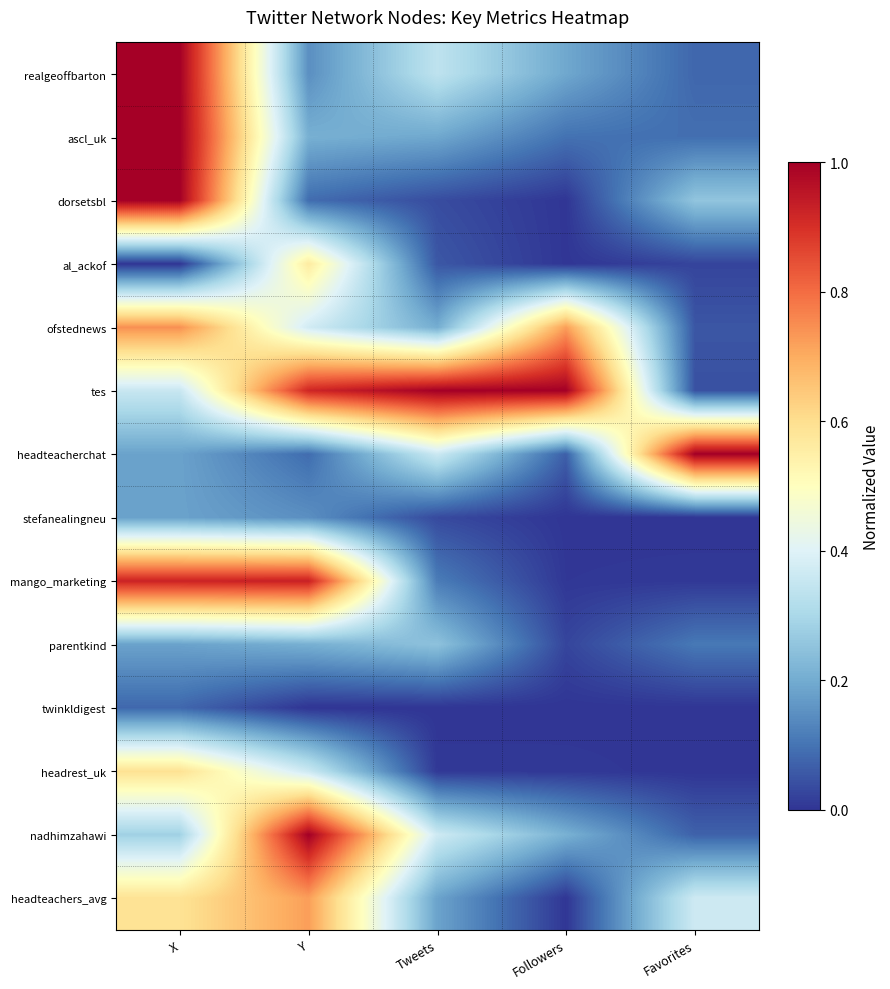

Reading left to right, transcribe all the data shown in this chart.

realgeoffbarton: X=1.0	Y=0.1	Tweets=0.3	Followers=0.2	Favorites=0.1
ascl_uk: X=1.0	Y=0.2	Tweets=0.2	Followers=0.1	Favorites=0.1
dorsetsbl: X=1.0	Y=0.1	Tweets=0.0	Followers=0.0	Favorites=0.3
al_ackof: X=0.0	Y=0.6	Tweets=0.1	Followers=0.0	Favorites=0.0
ofstednews: X=0.7	Y=0.4	Tweets=0.2	Followers=0.7	Favorites=0.1
tes: X=0.4	Y=0.9	Tweets=1.0	Followers=1.0	Favorites=0.0
headteacherchat: X=0.2	Y=0.1	Tweets=0.4	Followers=0.1	Favorites=1.0
stefanealingneu: X=0.2	Y=0.1	Tweets=0.0	Followers=0.0	Favorites=0.0
mango_marketing: X=0.9	Y=0.9	Tweets=0.1	Followers=0.0	Favorites=0.0
parentkind: X=0.2	Y=0.2	Tweets=0.2	Followers=0.0	Favorites=0.1
twinkldigest: X=0.1	Y=0.0	Tweets=0.0	Followers=0.0	Favorites=0.0
headrest_uk: X=0.6	Y=0.4	Tweets=0.0	Followers=0.0	Favorites=0.0
nadhimzahawi: X=0.3	Y=1.0	Tweets=0.4	Followers=0.2	Favorites=0.1
headteachers_avg: X=0.6	Y=0.7	Tweets=0.2	Followers=0.0	Favorites=0.4